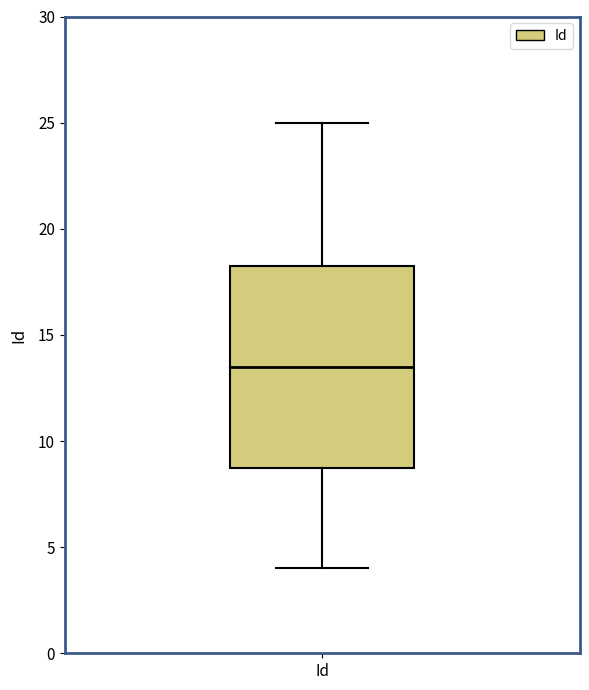

Where does the upper whisker of the box for Id end on the y-axis? The values are not printed on the chart, so give them approximately, as read against the axis.

25.0